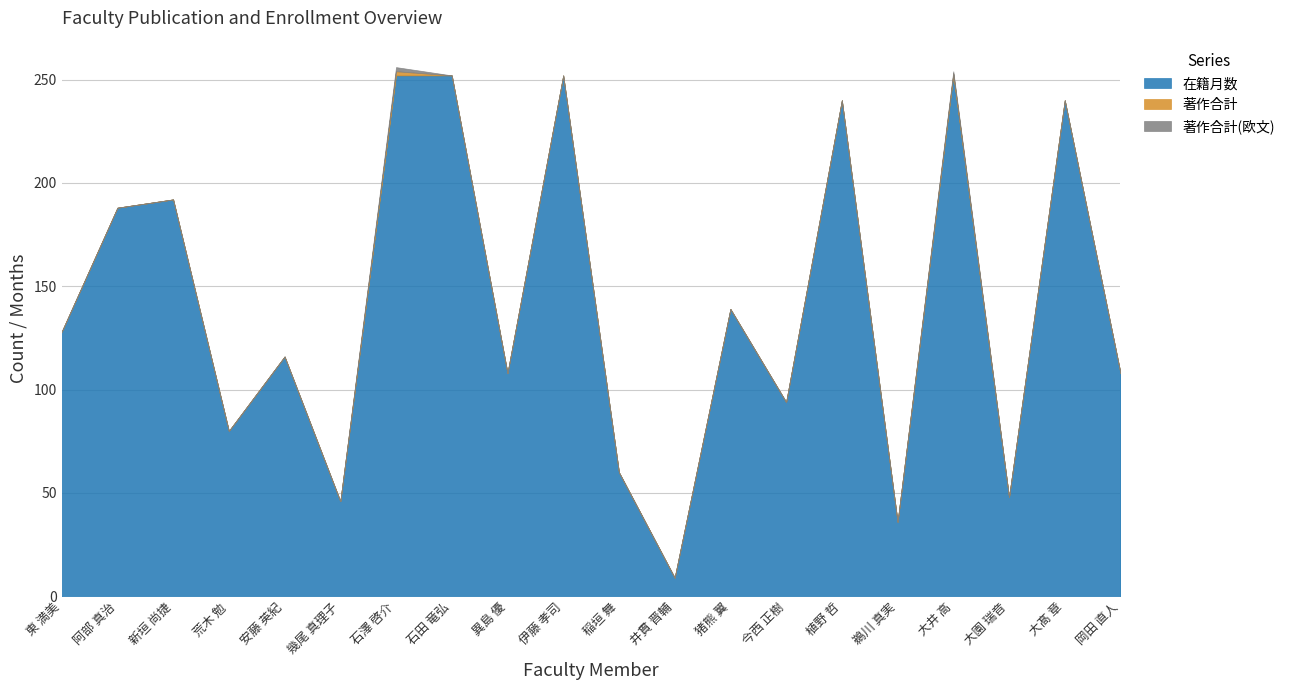

At which label is 著作合計 closest to 1?

大井 高